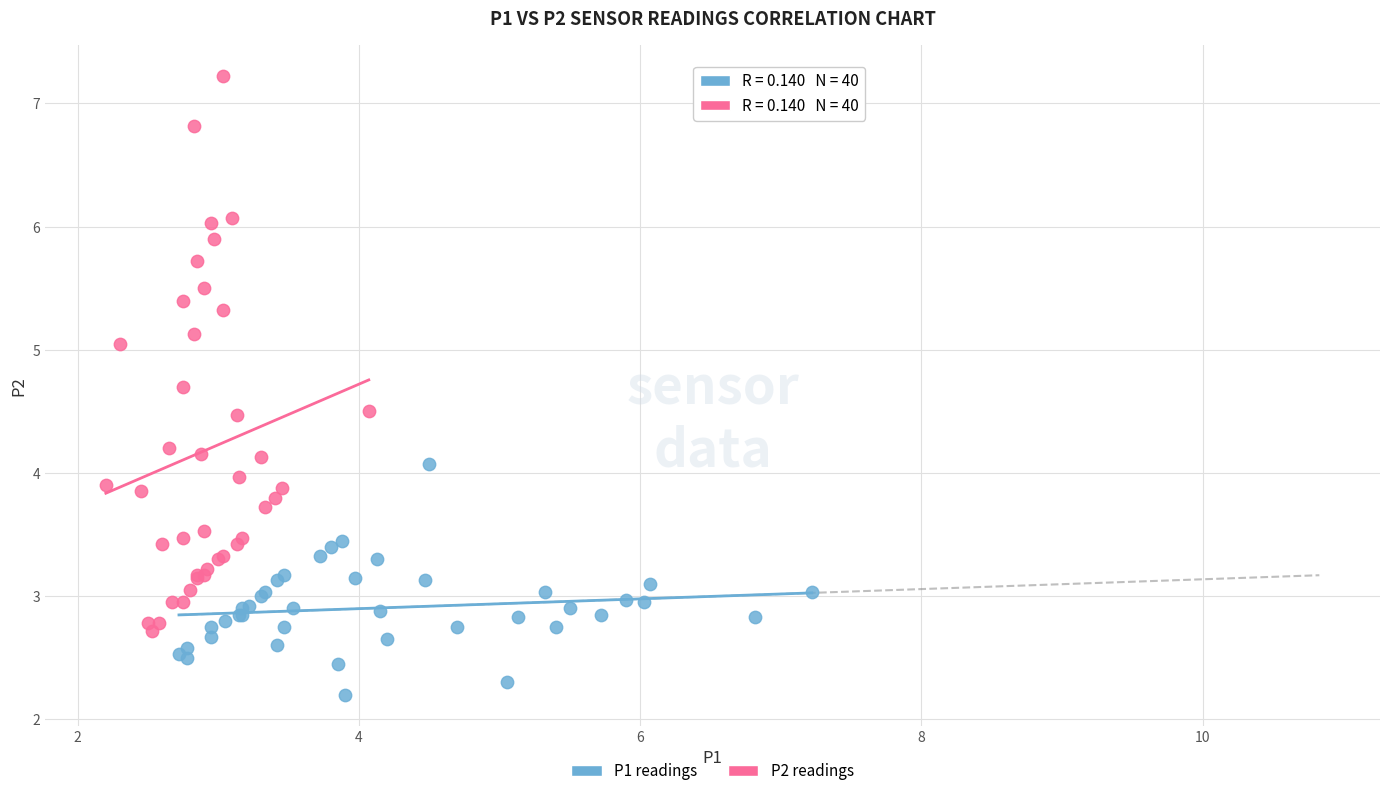

What are all the series names shown in the legend?

P1 readings, P2 readings